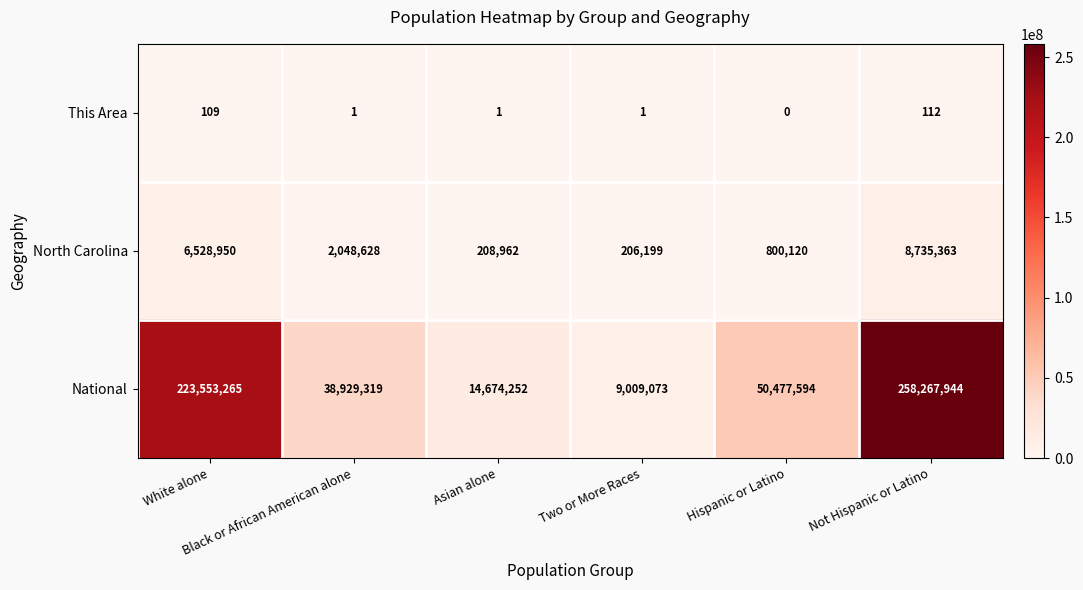

What is the total value across all series at Black or African American alone?

40977948